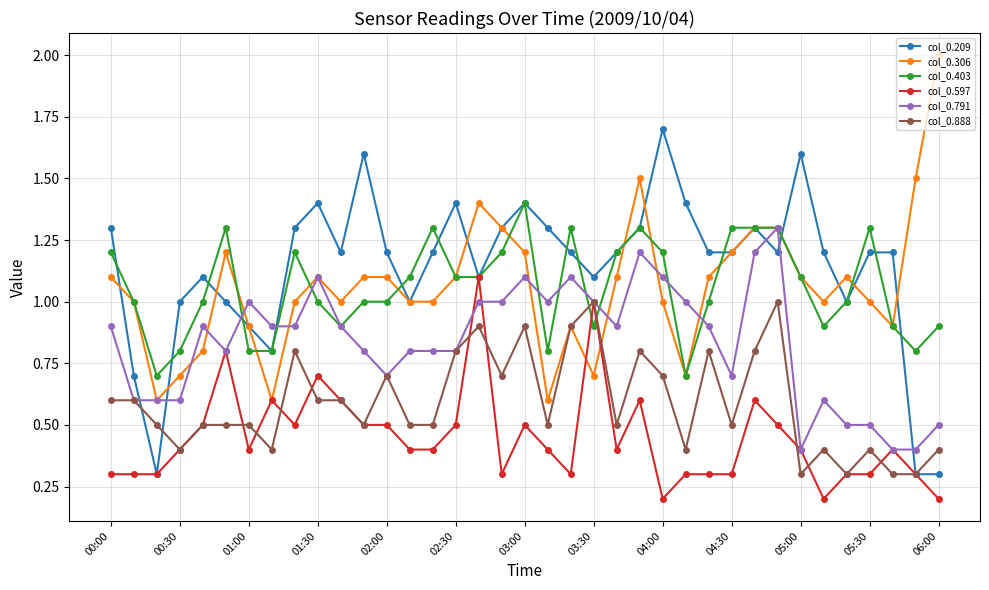

What is the maximum value shown in the chart?

2.0